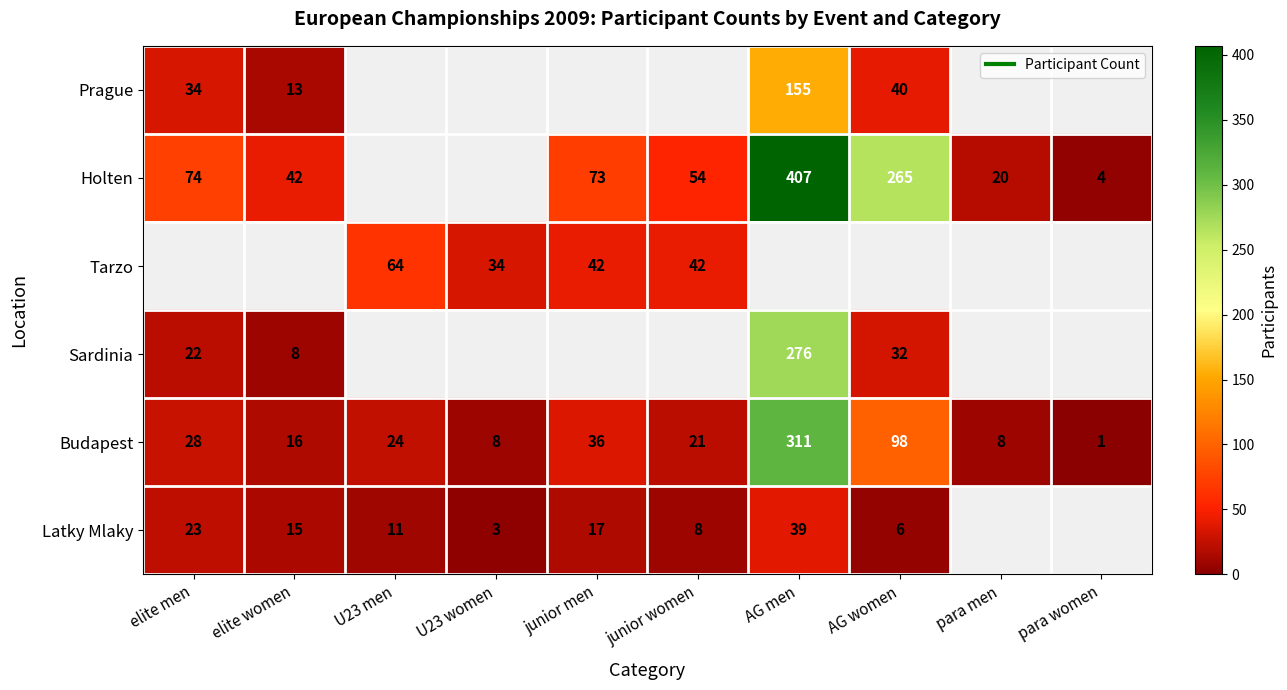

Which category has the lowest value in the Latky Mlaky series?

U23 women